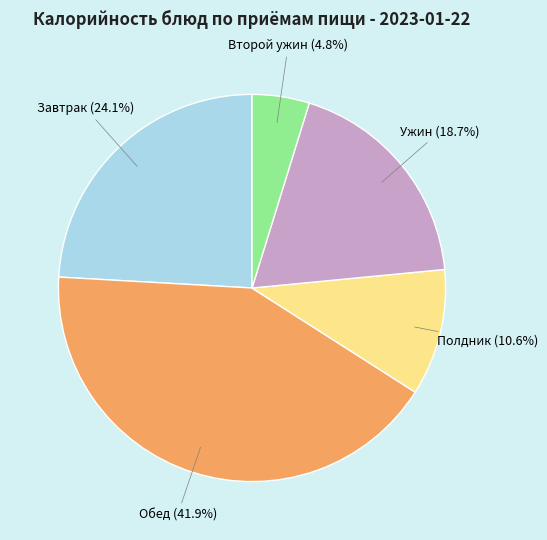

Is there any slice that represents more than half of the pie?

No